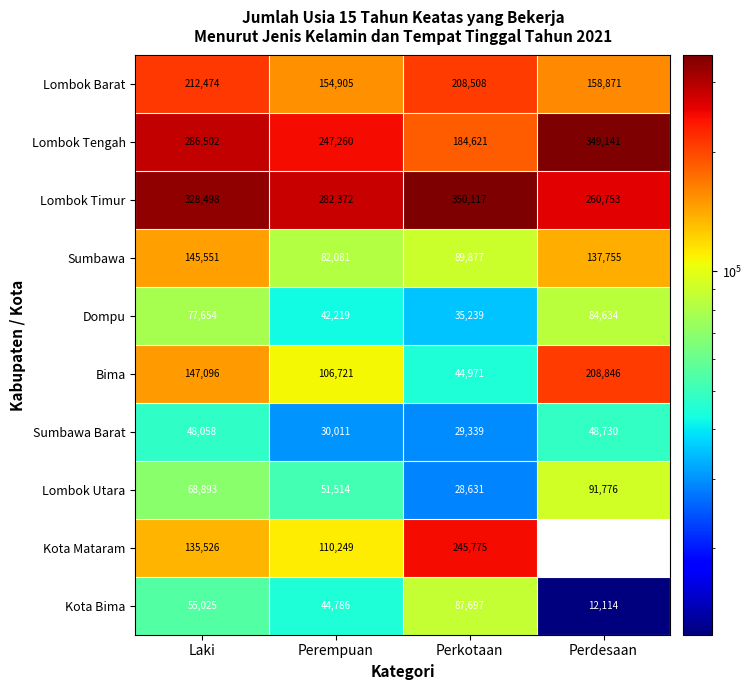

What is the average value of the Kota Bima series?

49906